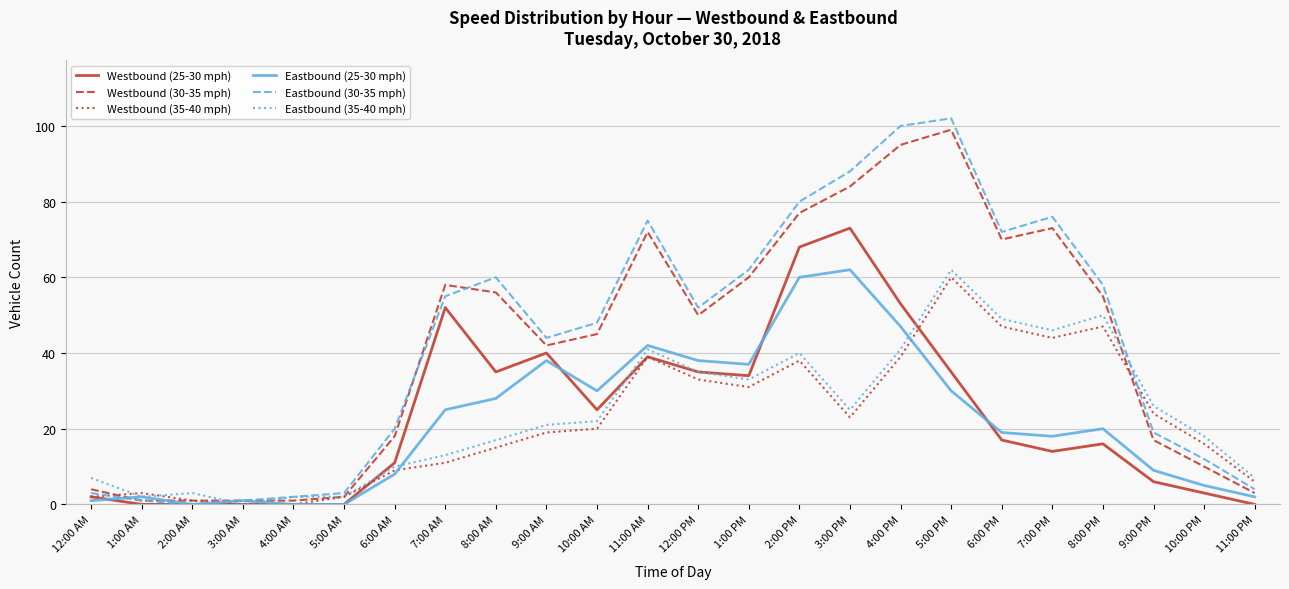

Is it true that Westbound (25-30 mph) equals 34 at 1:00 PM?

True